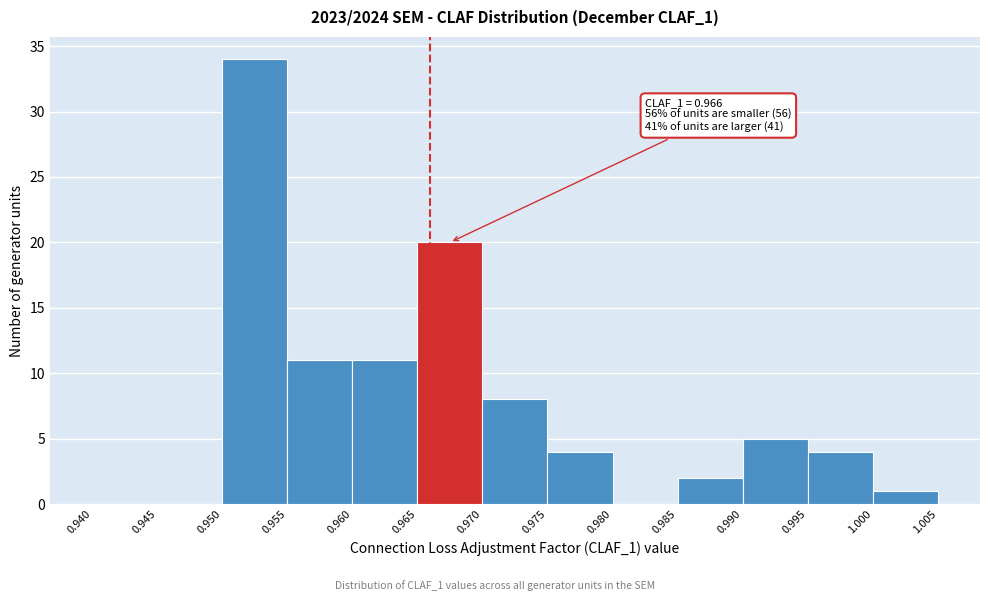

Which range on the x-axis has the tallest bar?

0.950 to 0.955